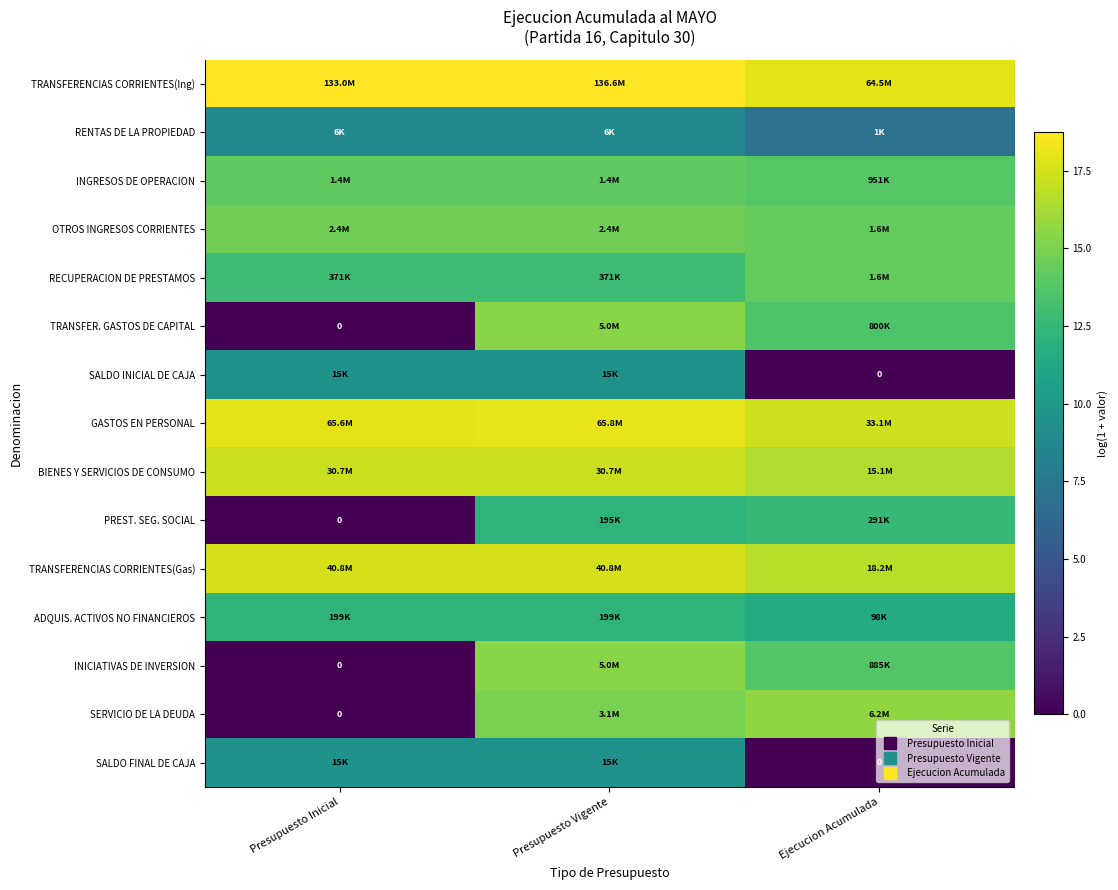

What is the spread (max minus min) of values at Ejecucion Acumulada?

18.0